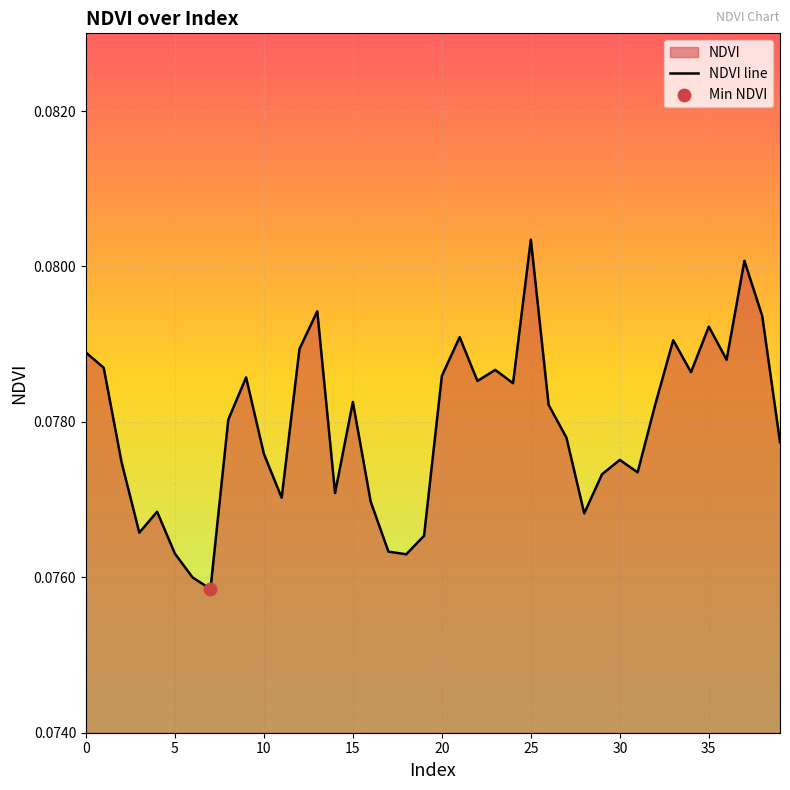

Between 30 and 37, which is larger?

37